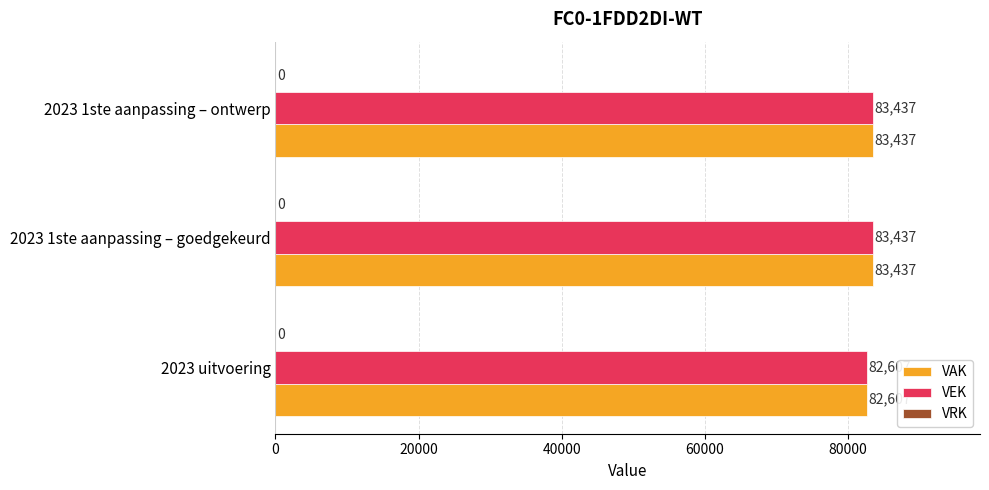

What is the sum of the VAK values at 2023 1ste aanpassing – ontwerp and 2023 uitvoering?

166044